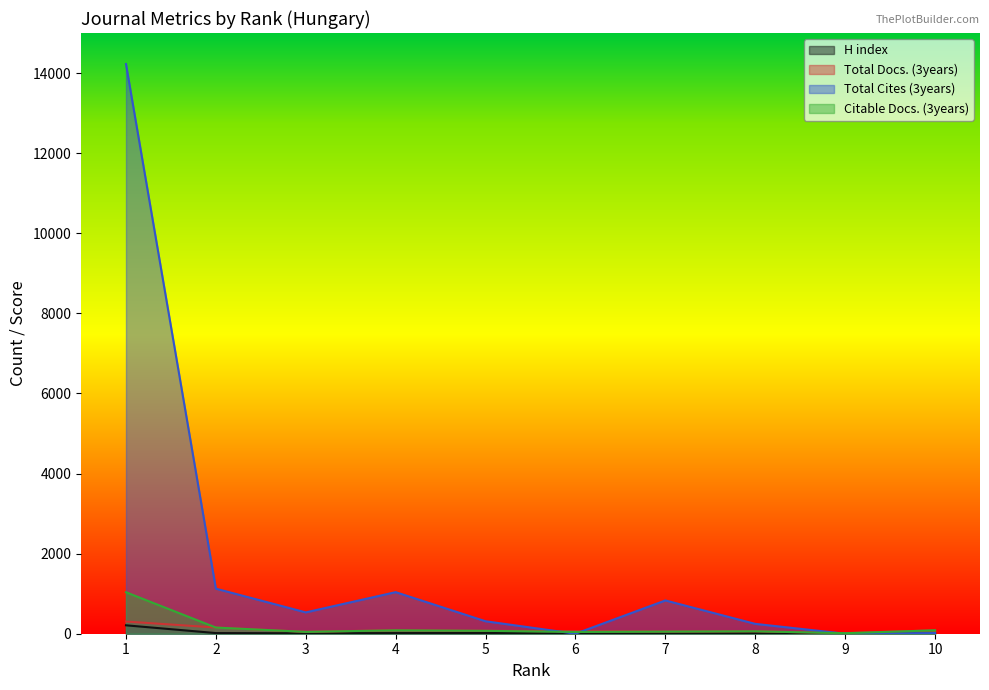

How many interior local valleys does the H index series have?

3